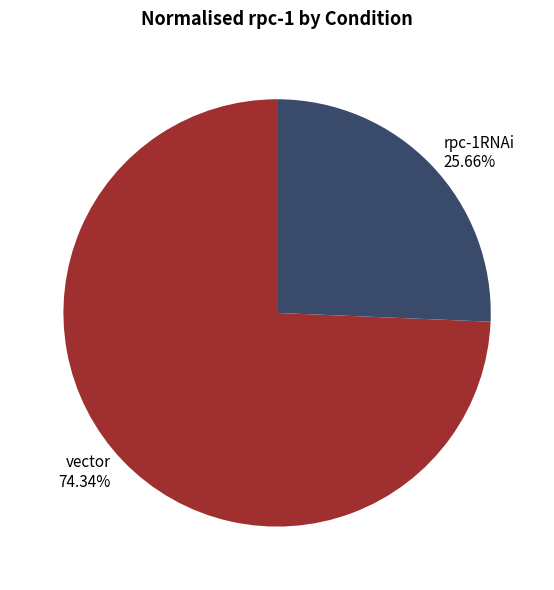

How many segments does this pie chart have?

2